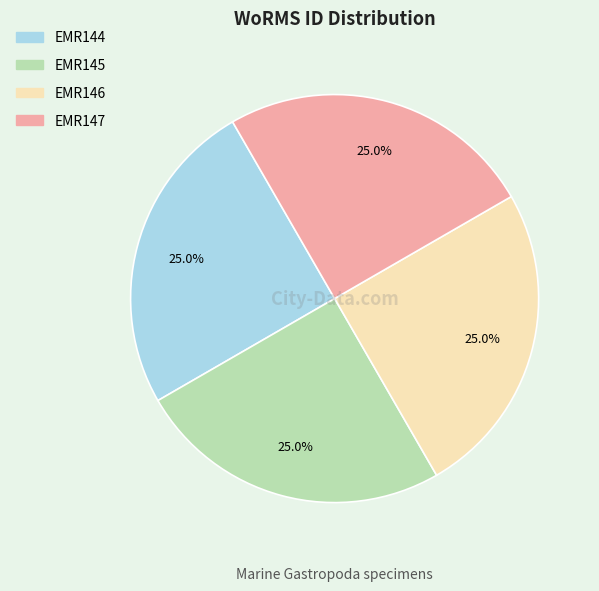

To the nearest percent, what portion does EMR146 represent?

25%